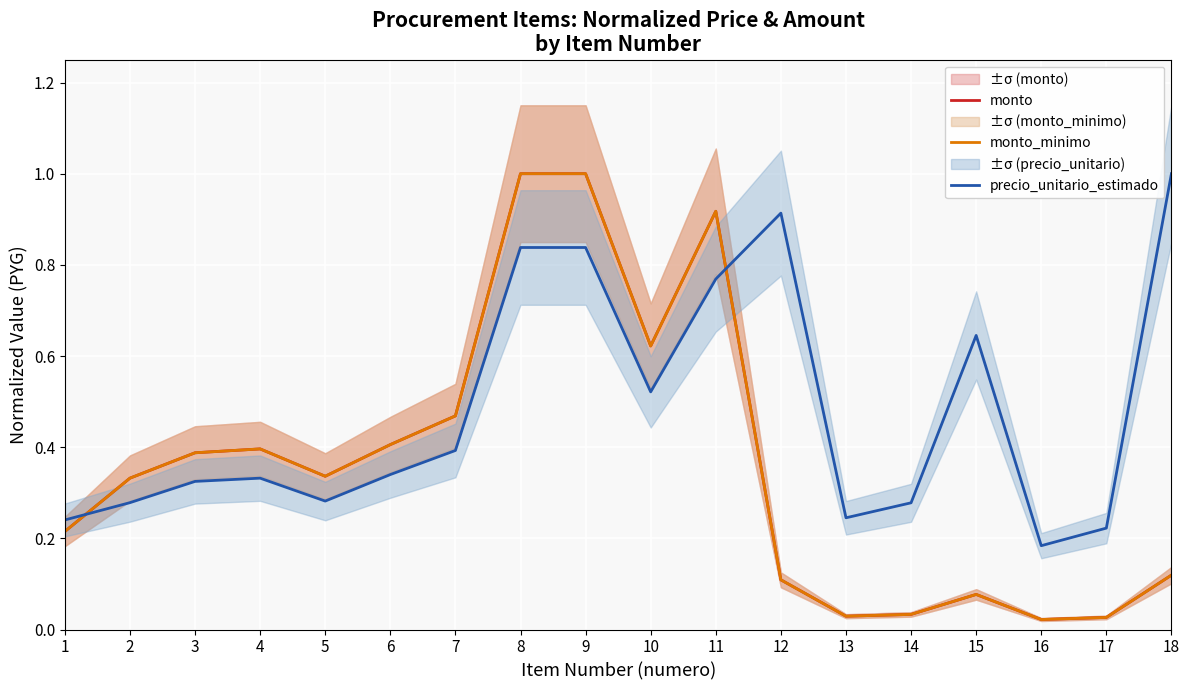

True or false: monto_minimo has a value of 0.2 at 11.

False